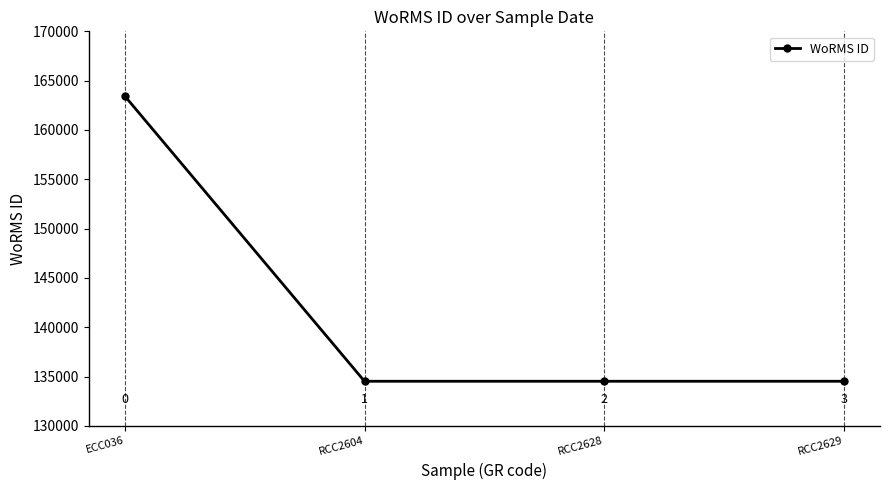

Read the value at RCC2604, to the nearest 10.

134530